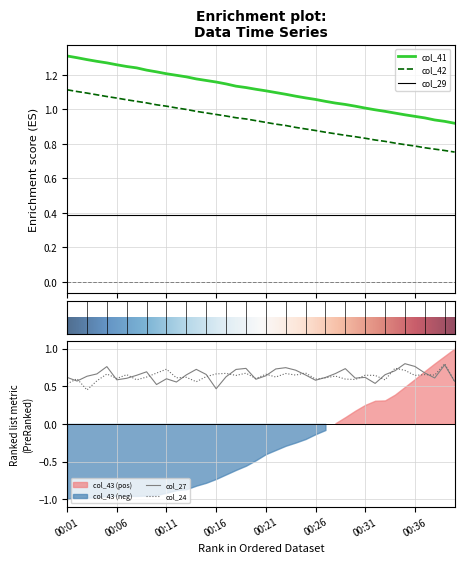

True or false: col_41 and col_42 intersect in this chart.

False